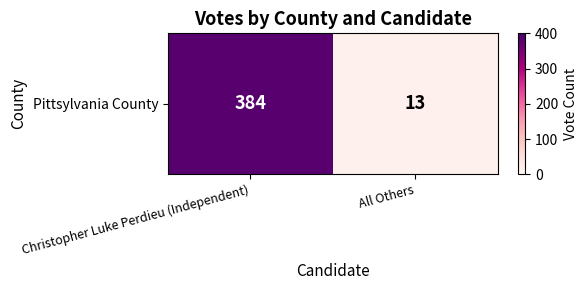

List the labels in order of value, smallest first.

All Others, Christopher Luke Perdieu (Independent)